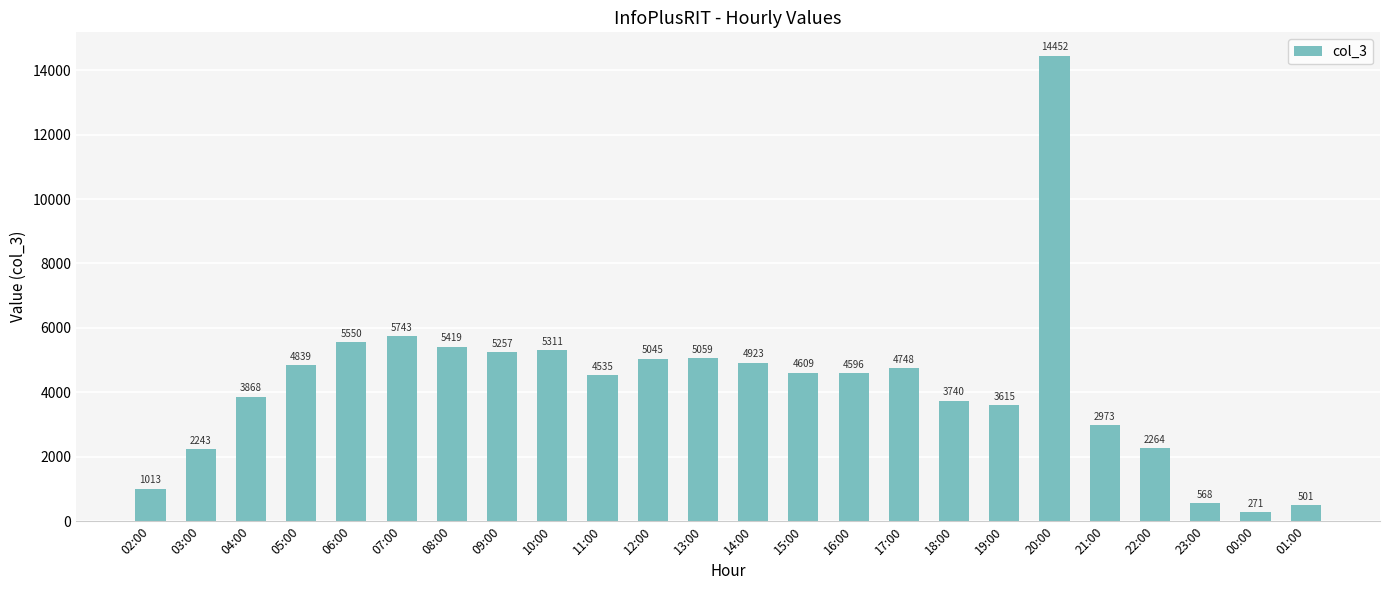

Does the chart contain stacked bars?

No